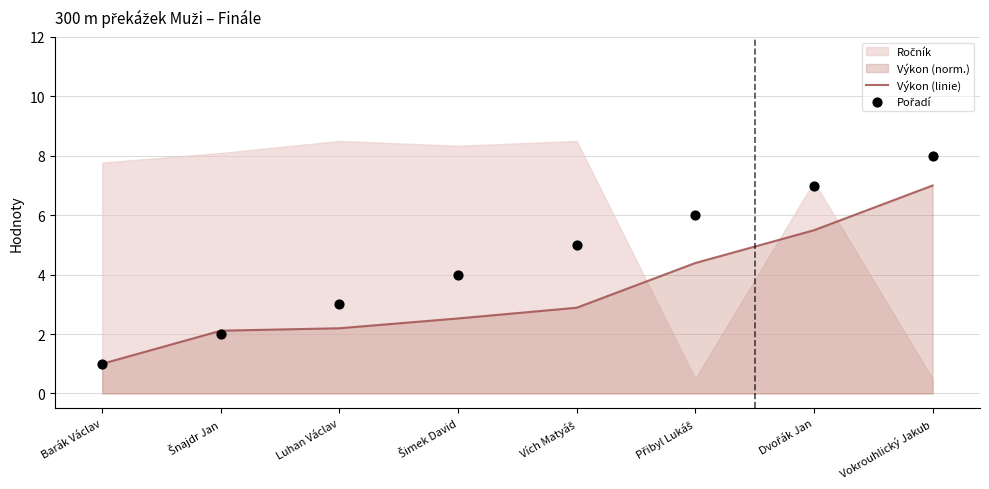

Which series has the largest total across all categories?

Pořadí